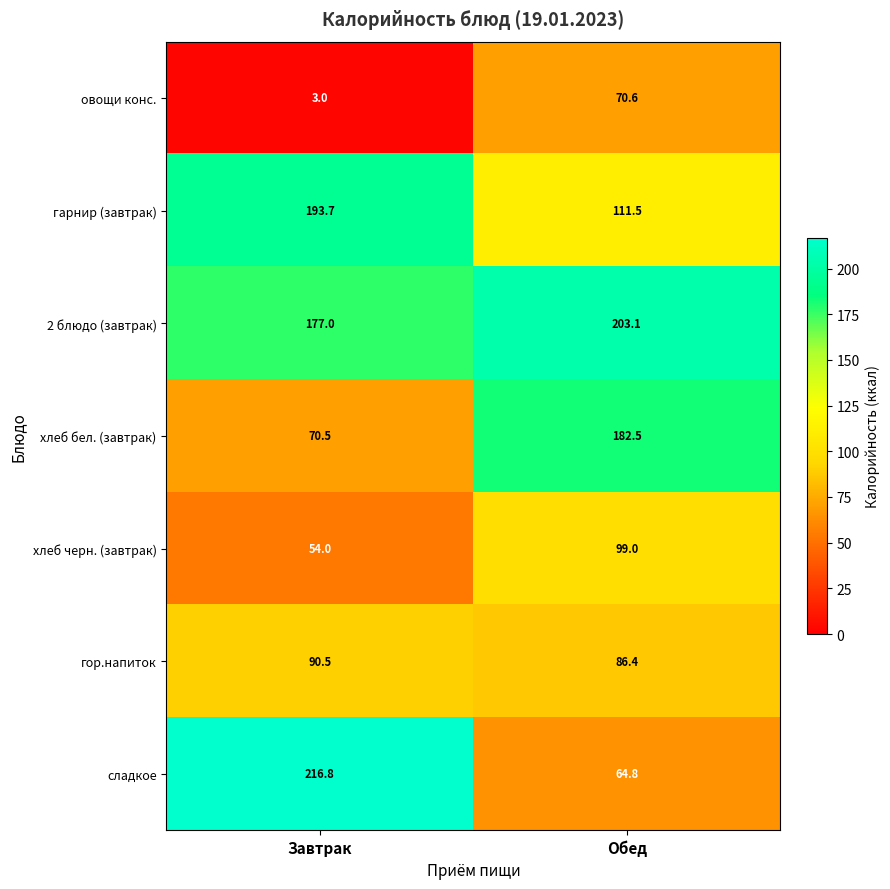

At how many categories does at least one series exceed 74?

2